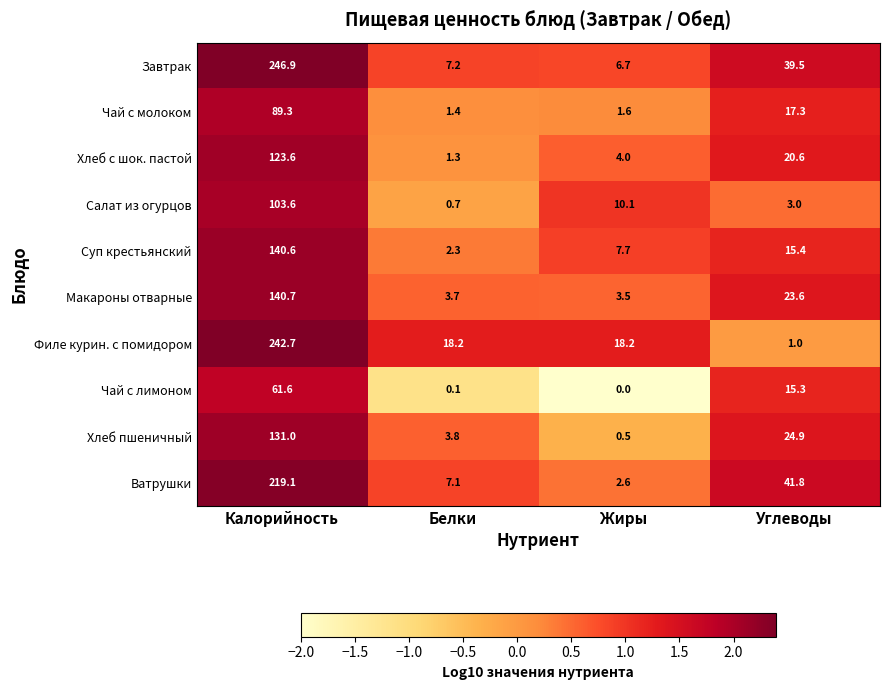

At how many categories does at least one series exceed 1?

4